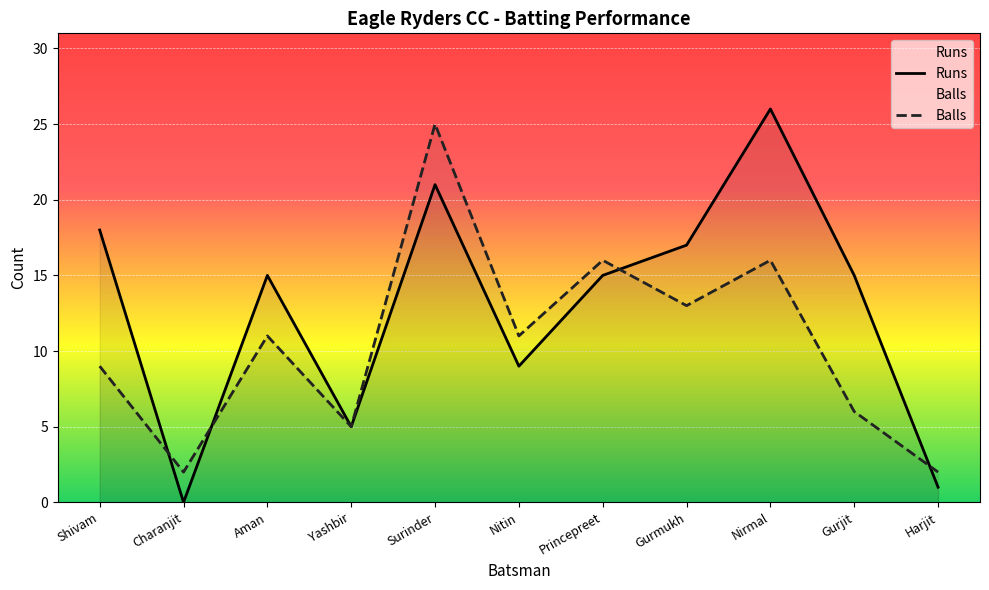

What is the average value of the Balls series?

11